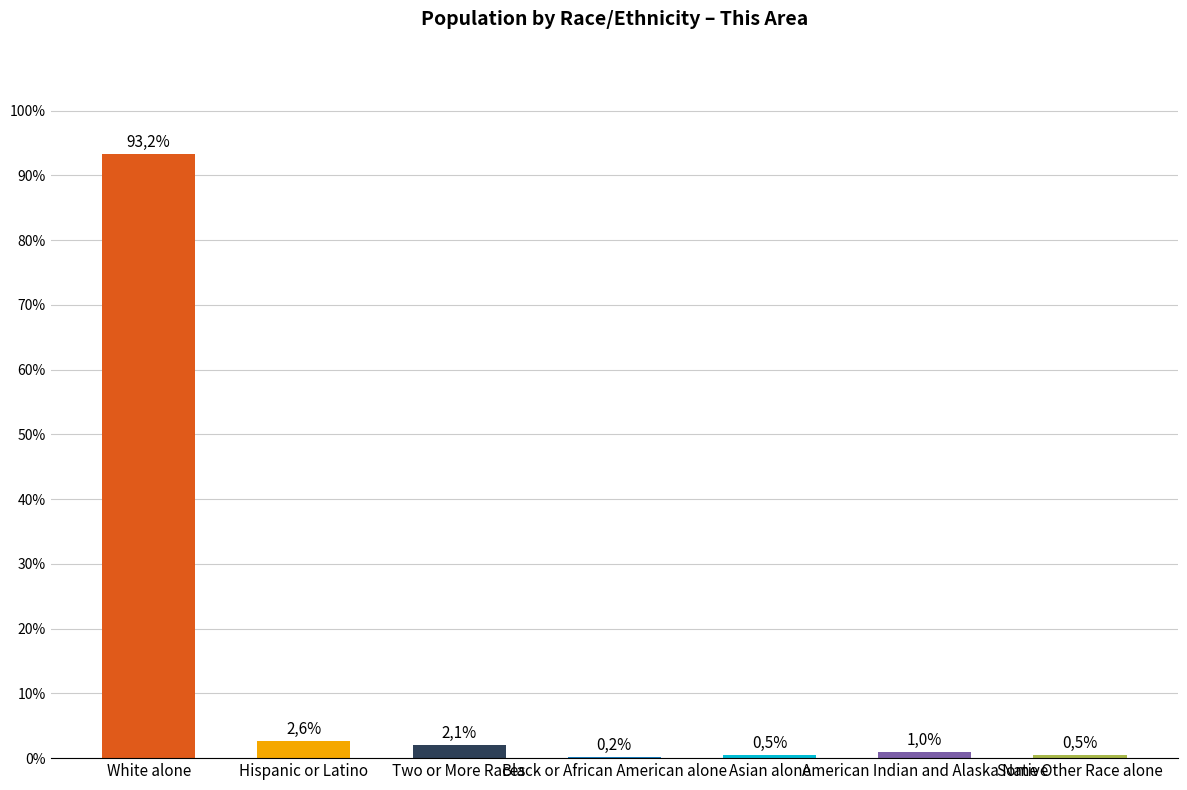

What is the maximum value shown in the chart?

93.2